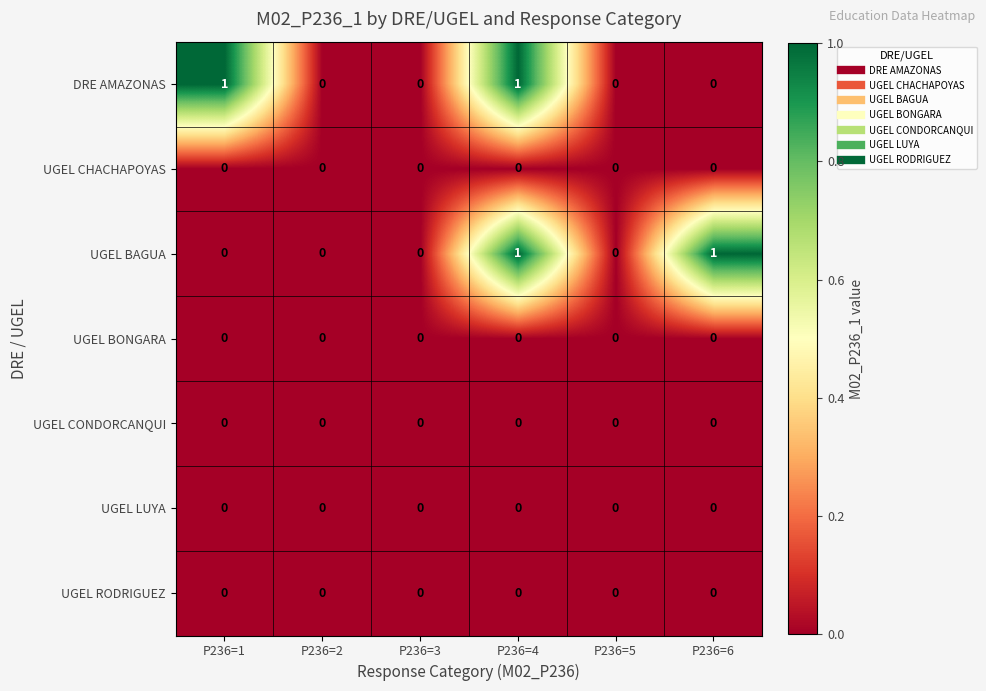

At which category is the sum across all series the highest?

P236=4